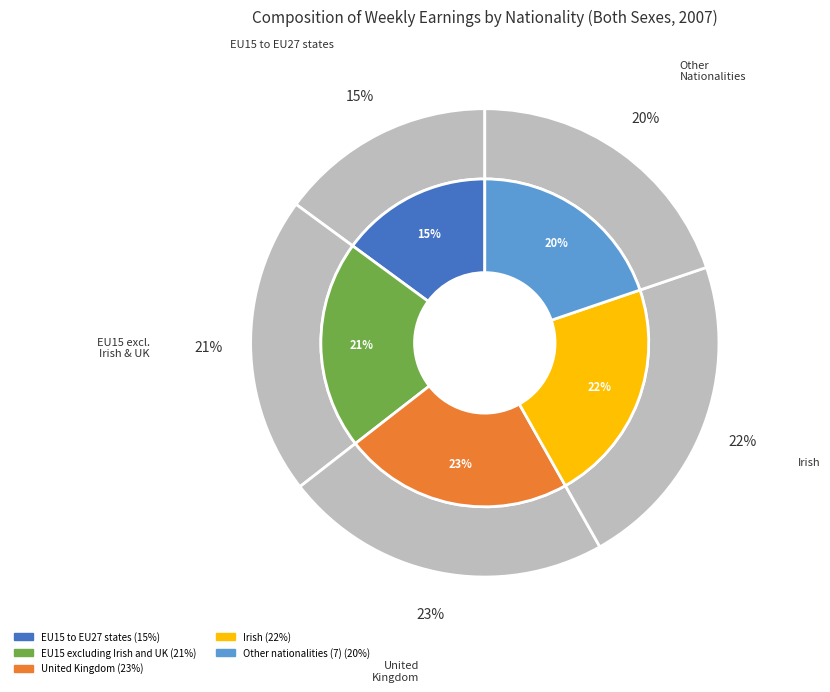

Is the sum of Irish and United Kingdom greater than half?

No